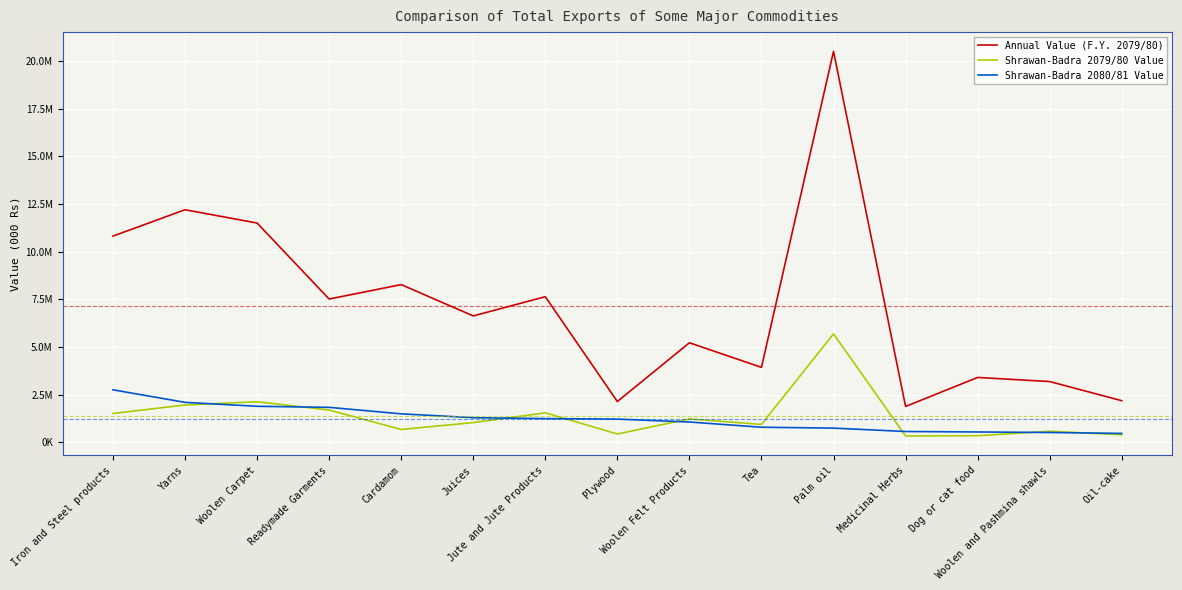

Does the chart have visible grid lines?

Yes